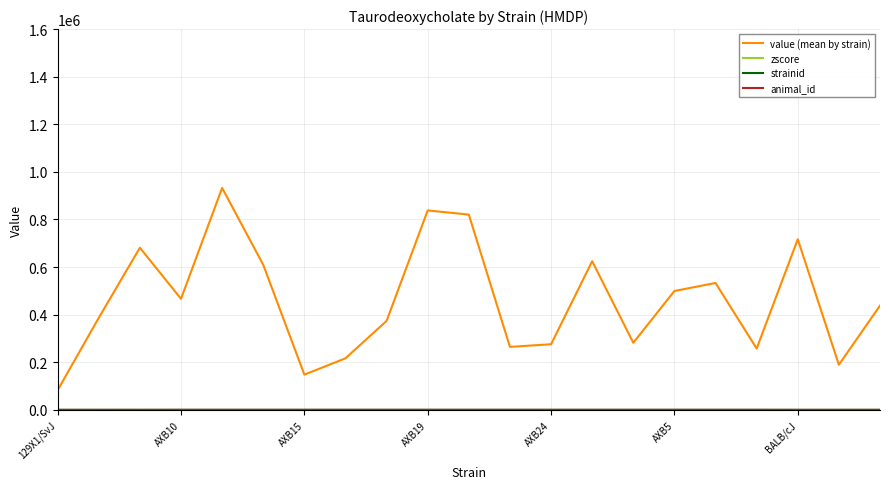

Which series has the largest total across all categories?

value (mean by strain)